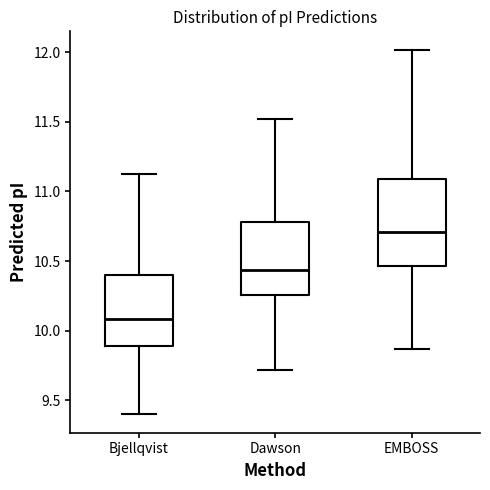

Where does the lower whisker of the box for Bjellqvist end on the y-axis? The values are not printed on the chart, so give them approximately, as read against the axis.

9.40